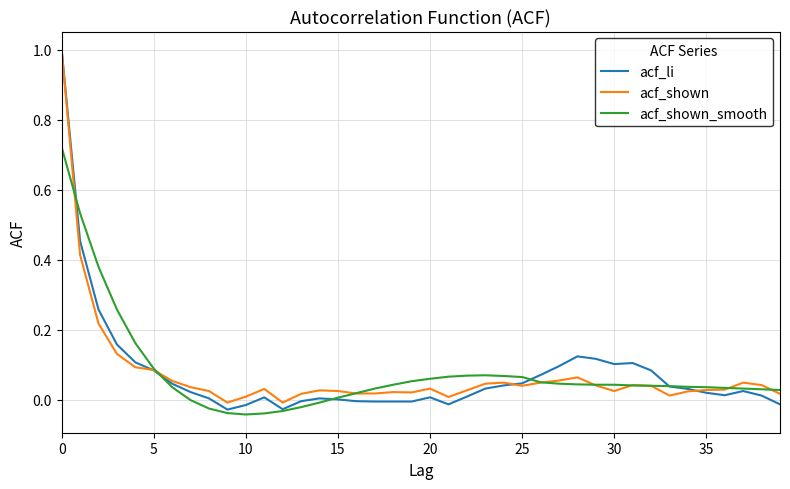

Which series has the largest range (max minus min)?

acf_li